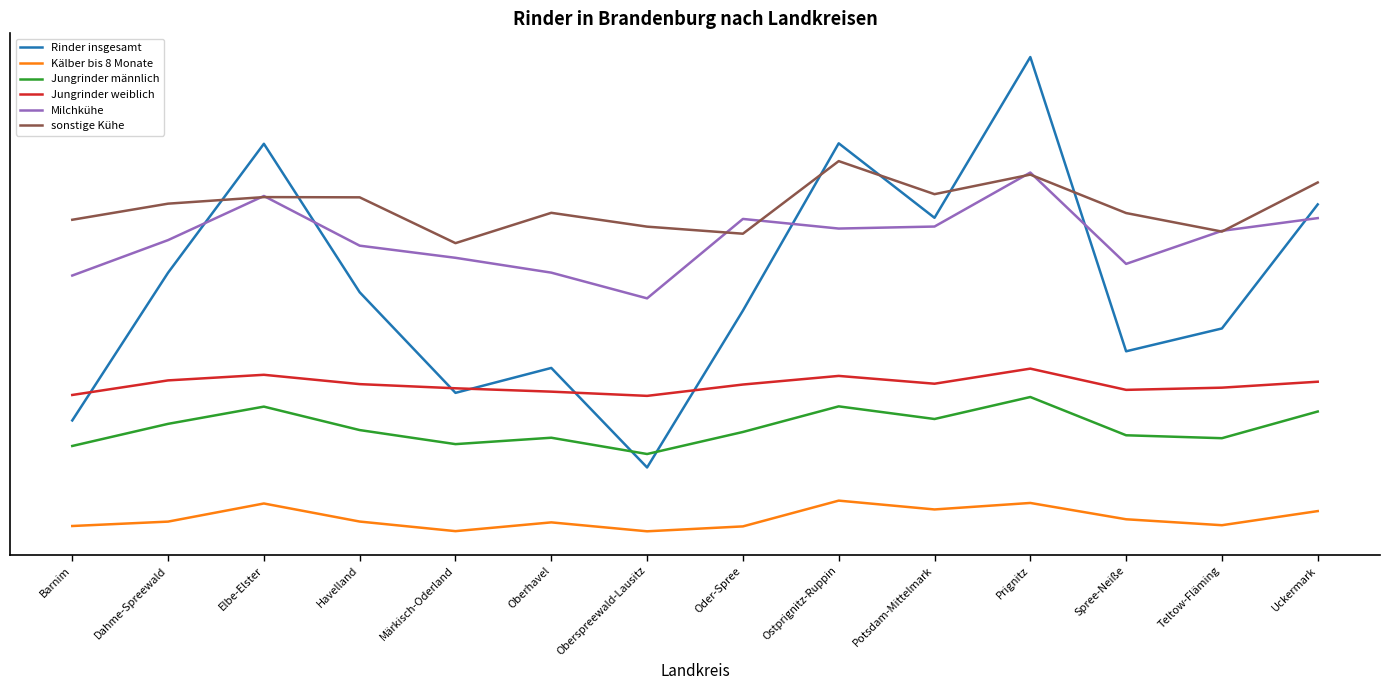

What is the value of the Rinder insgesamt point at the 1st from the left?

21912